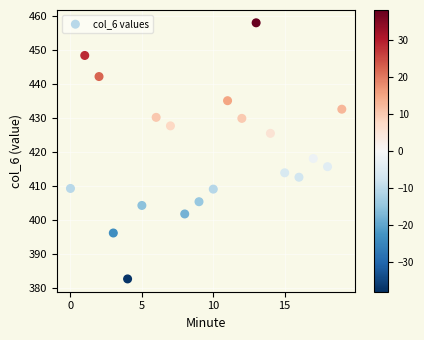

What Y value in the scatter plot is closest to 420?

418.0